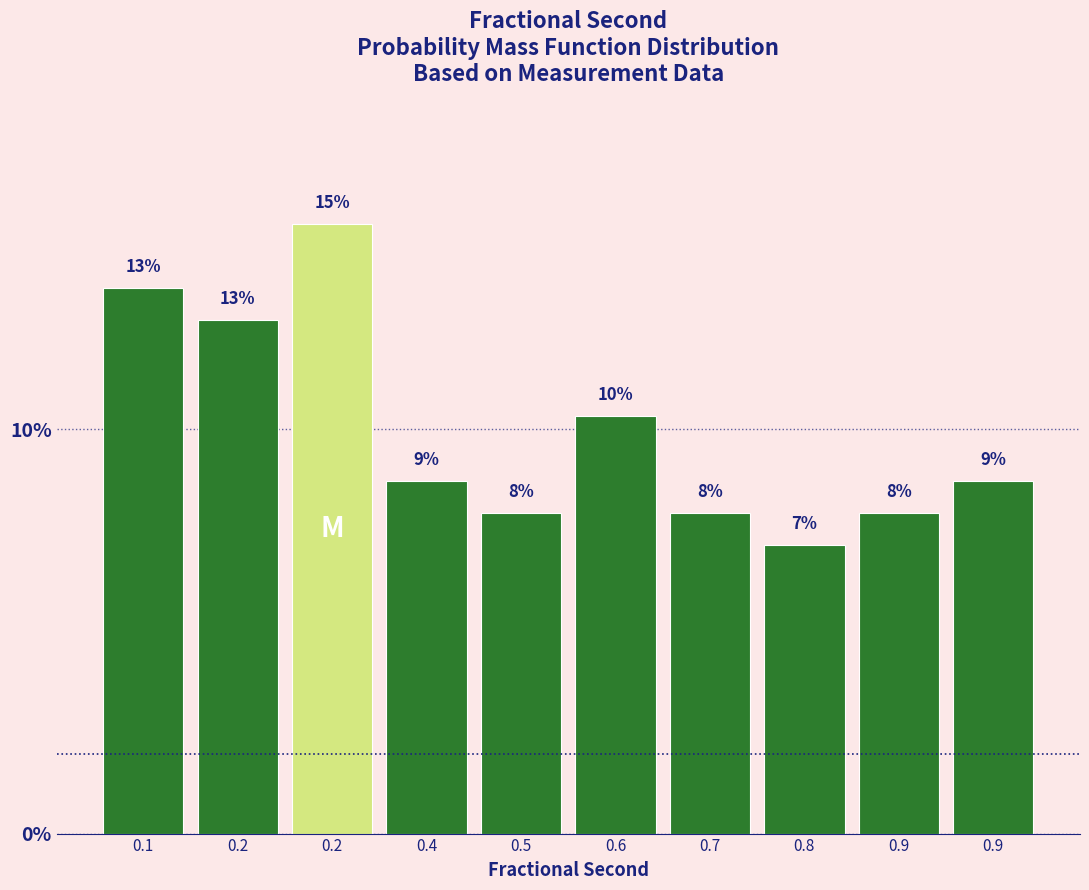

How many bars are there in total?

10